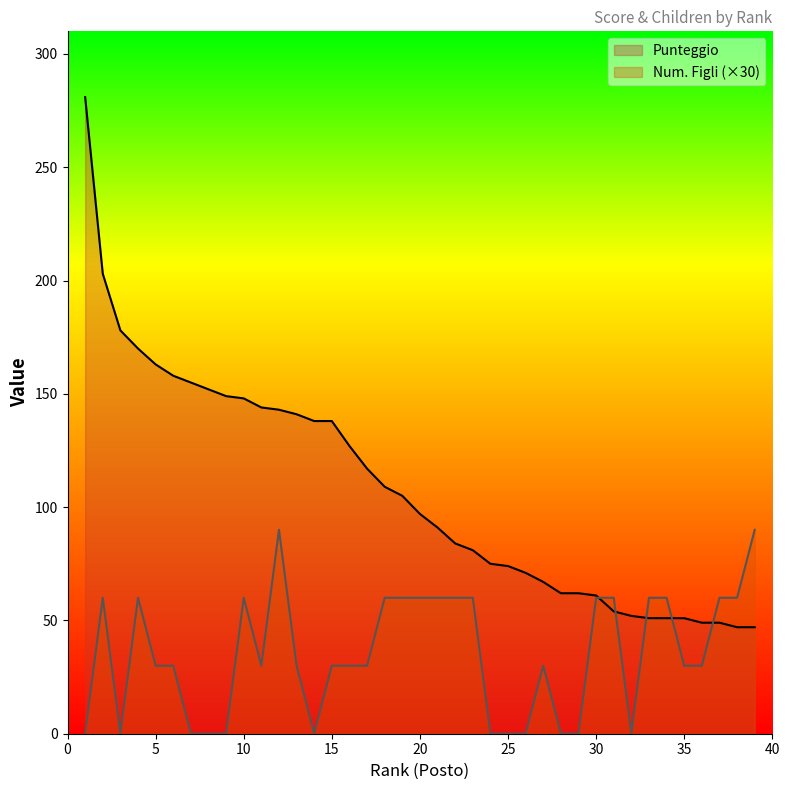

Reading right to left, what are all the values shown in this chart?

Punteggio: 39=47	38=47	37=49	36=49	35=51	34=51	33=51	32=52	31=54	30=61	29=62	28=62	27=67	26=71	25=74	24=75	23=81	22=84	21=91	20=97	19=105	18=109	17=117	16=127	15=138	14=138	13=141	12=143	11=144	10=148	9=149	8=152	7=155	6=158	5=163	4=170	3=178	2=203	1=281
Num. Figli: 39=90	38=60	37=60	36=30	35=30	34=60	33=60	32=0	31=60	30=60	29=0	28=0	27=30	26=0	25=0	24=0	23=60	22=60	21=60	20=60	19=60	18=60	17=30	16=30	15=30	14=0	13=30	12=90	11=30	10=60	9=0	8=0	7=0	6=30	5=30	4=60	3=0	2=60	1=0